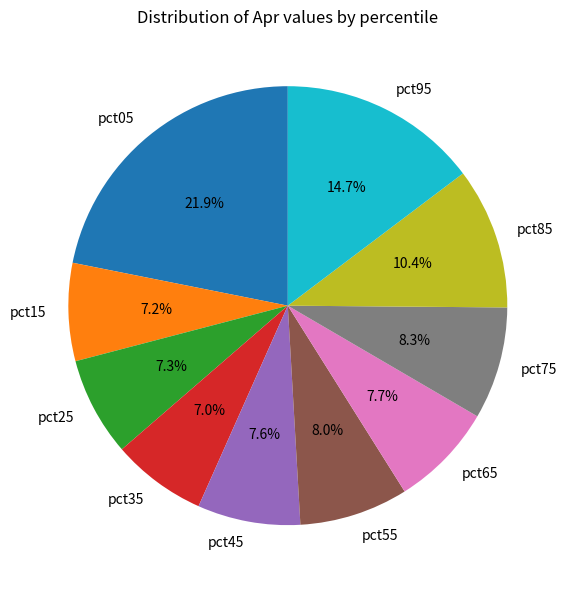

To the nearest percent, what is the average slice percentage?

10%